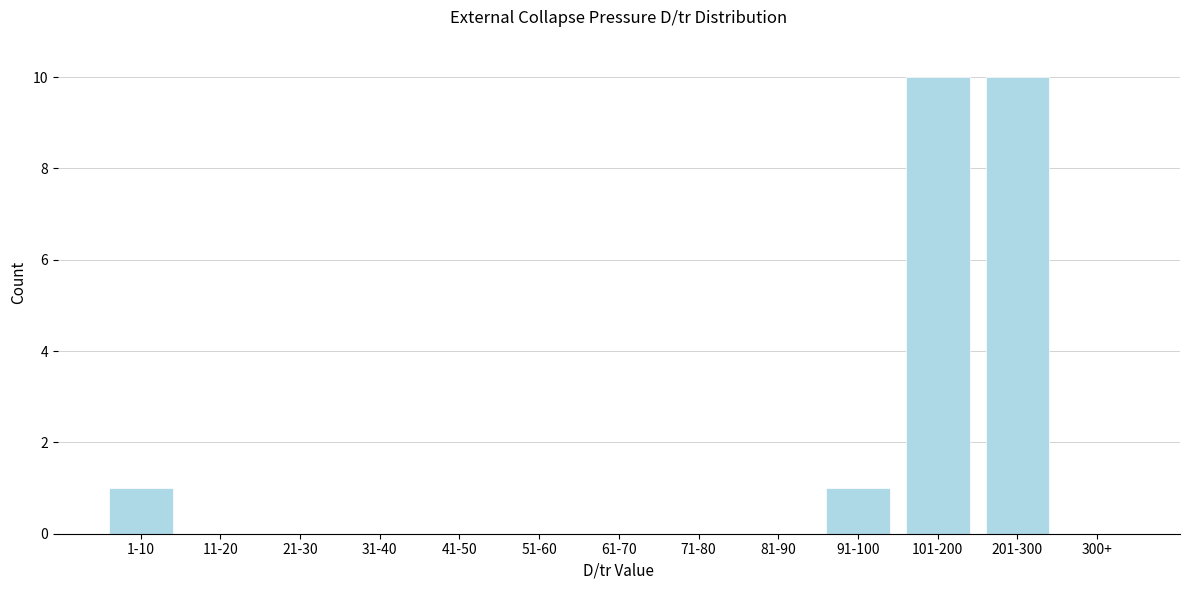

Reading right to left, transcribe all the data shown in this chart.

300+=0	201-300=10	101-200=10	91-100=1	81-90=0	71-80=0	61-70=0	51-60=0	41-50=0	31-40=0	21-30=0	11-20=0	1-10=1